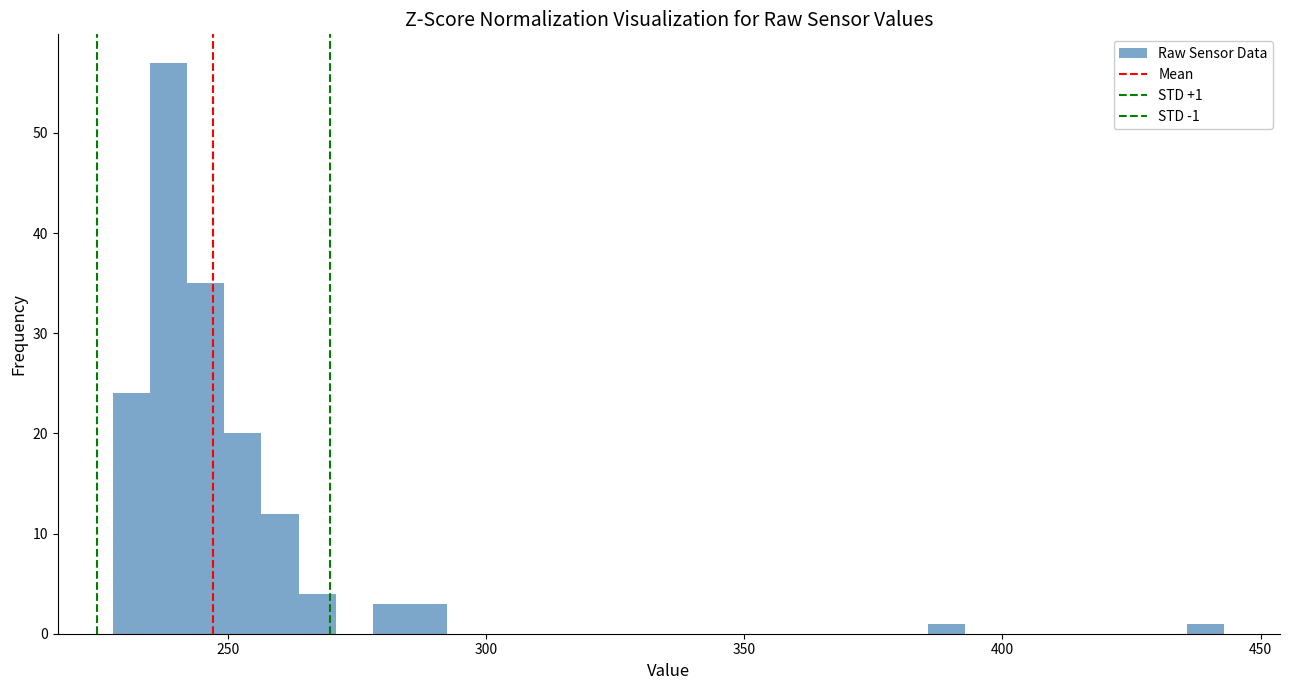

Read against the x-axis, roughly where is the centre of the tallest bar?

240